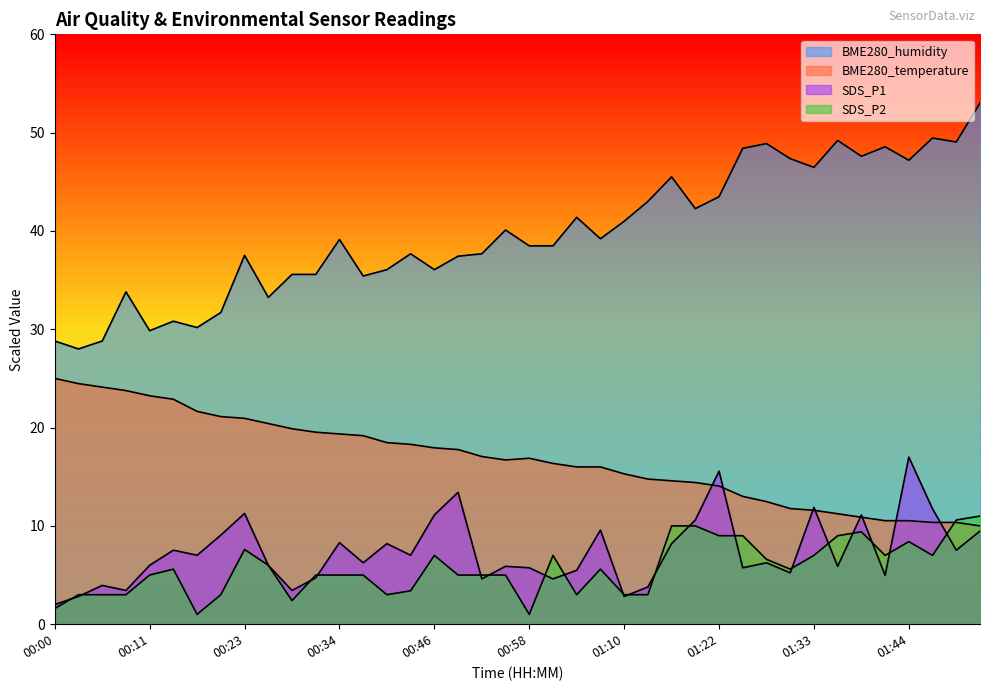

The SDS_P2 series shows 2.4 at 00:28. True or false?

True